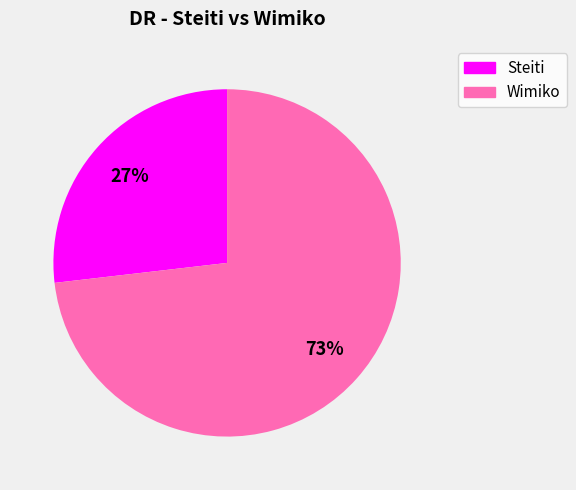

Rank the categories by value from lowest to highest.

Steiti, Wimiko